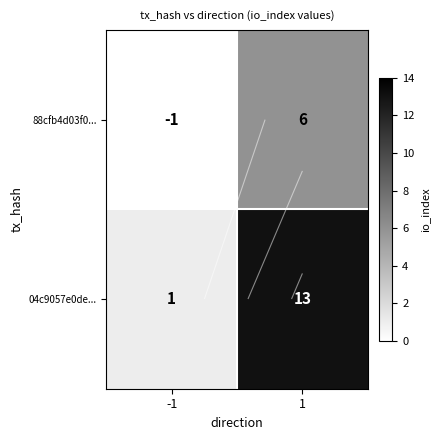

Which series has the widest spread of values?

04c9057e0de...